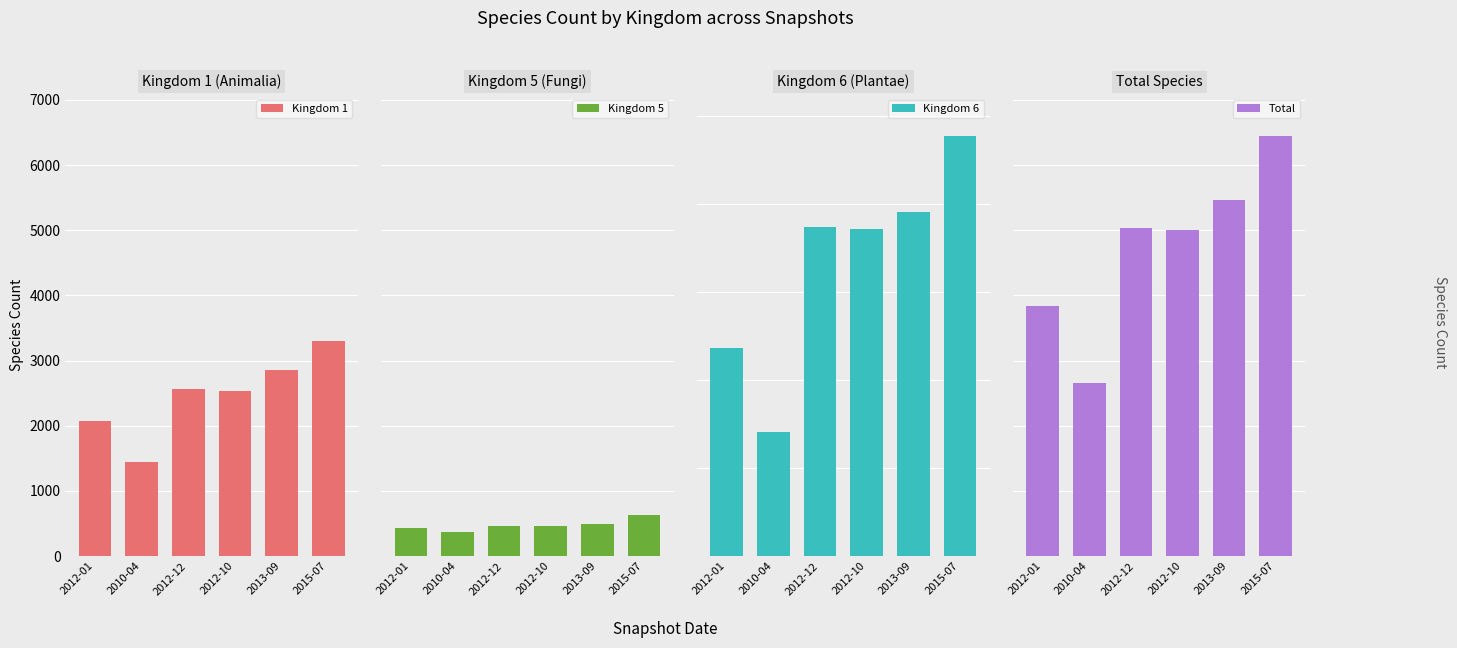

Reading left to right, list all the values displayed in this chart.

Kingdom 1: 2012-01=2070	2010-04=1448	2012-12=2564	2012-10=2537	2013-09=2848	2015-07=3306
Kingdom 5: 2012-01=431	2010-04=364	2012-12=458	2012-10=455	2013-09=486	2015-07=634
Kingdom 6: 2012-01=1185	2010-04=705	2012-12=1868	2012-10=1861	2013-09=1958	2015-07=2388
Total: 2012-01=3836	2010-04=2653	2012-12=5029	2012-10=5001	2013-09=5466	2015-07=6446